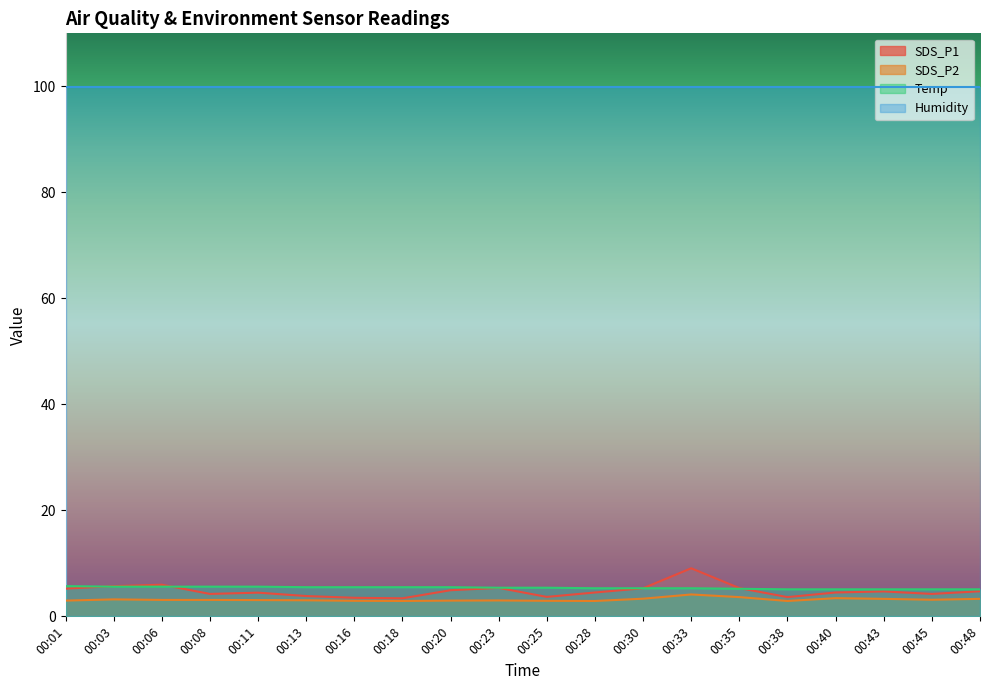

What is the value of the Temp point at the 9th from the left?

5.5